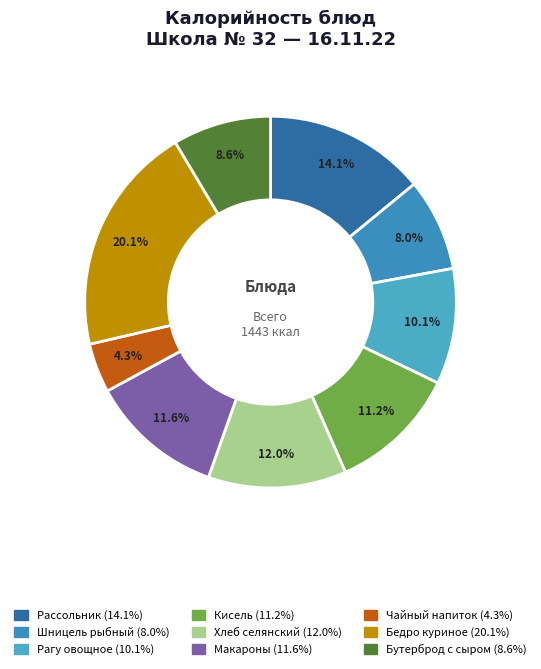

Rank the categories by value from highest to lowest.

Бедро куриное отварное, Рассольник ленингр.со сметаной с гов., Хлеб селянский( нарезка), Макароны отварные, Кисель пл/яг./10 гр. С/, Рагу овощное(3 вариант), Бутерброд с сыром, Шницель рыбный /горб с.г/ вода, Чайный напиток с лимоном /10 гр/